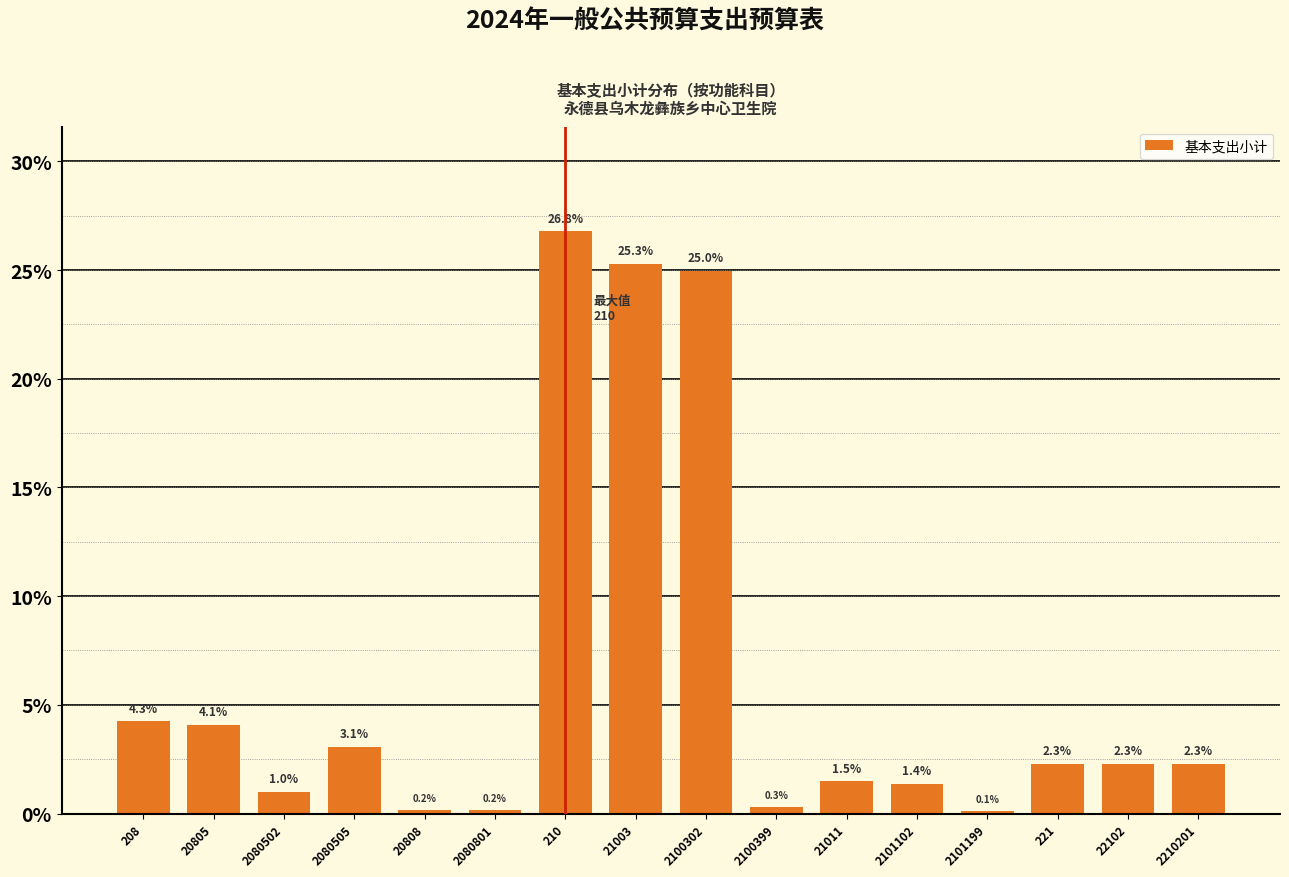

Reading right to left, what are all the values shown in this chart?

2210201=2.3	22102=2.3	221=2.3	2101199=0.1	2101102=1.4	21011=1.5	2100399=0.3	2100302=25.0	21003=25.3	210=26.8	2080801=0.2	20808=0.2	2080505=3.1	2080502=1.0	20805=4.1	208=4.3